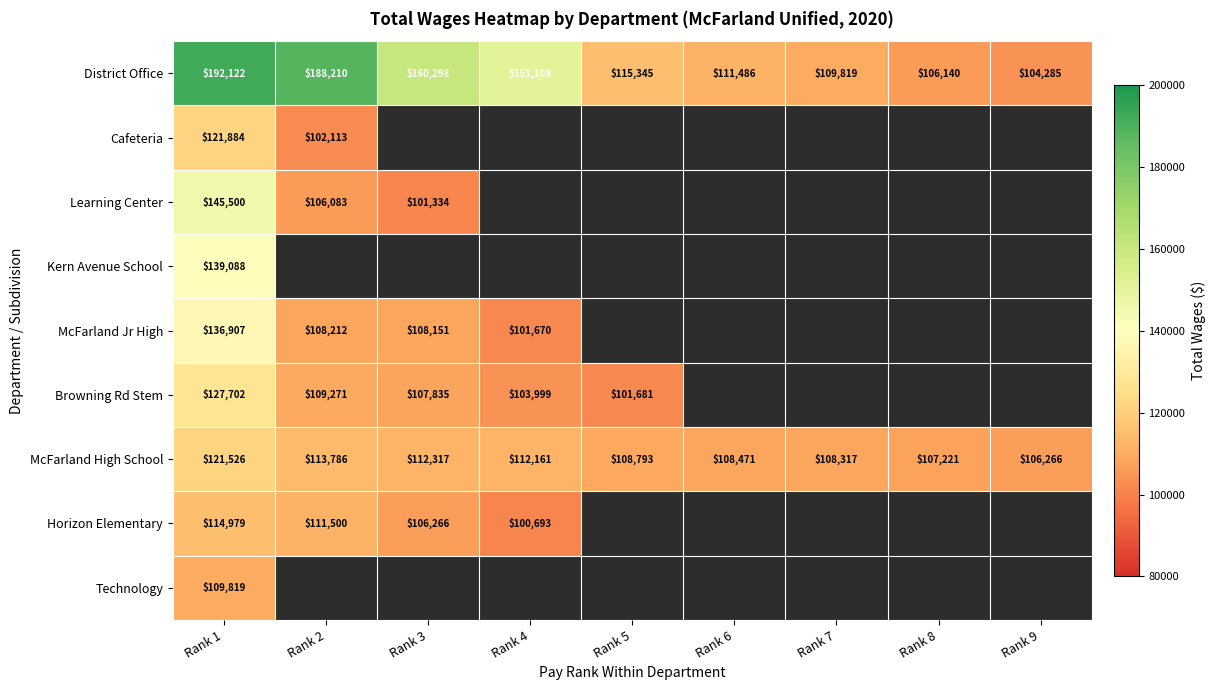

Where is District Office nearest to the value 148203?

Rank 4